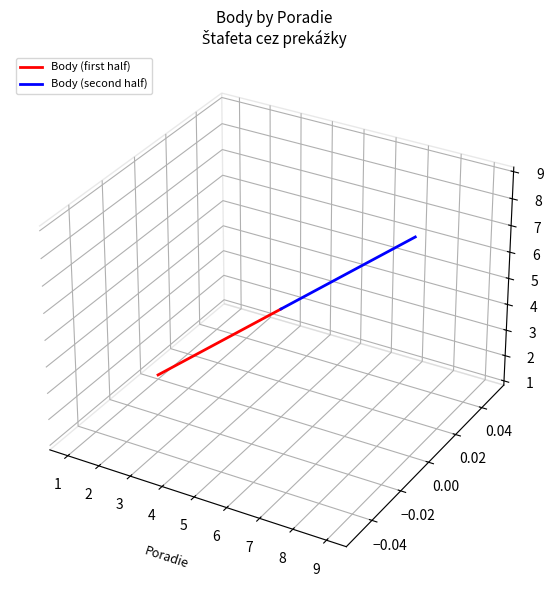

True or false: Body (second half) and Body (first half) cross at least once.

False